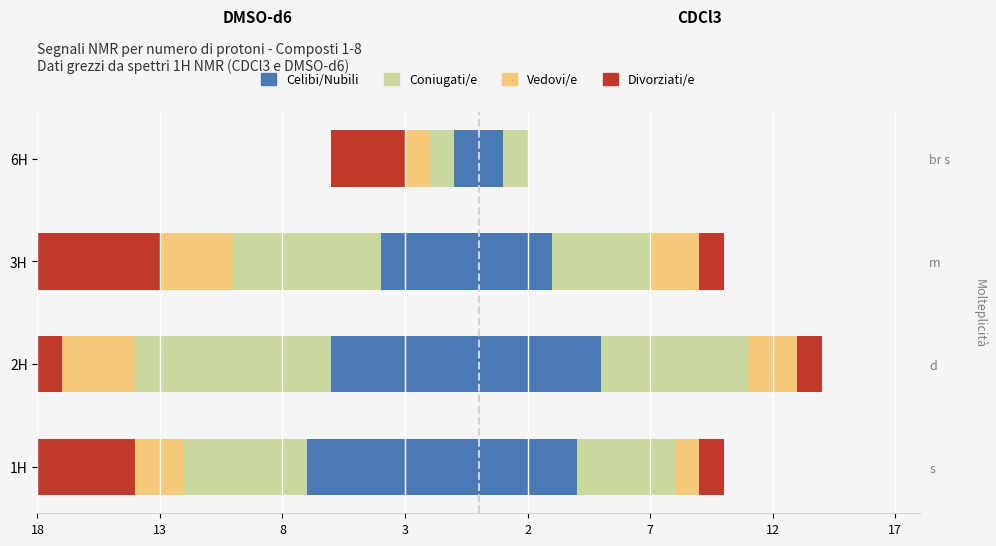

What is the total value across all series at 6H?

-9